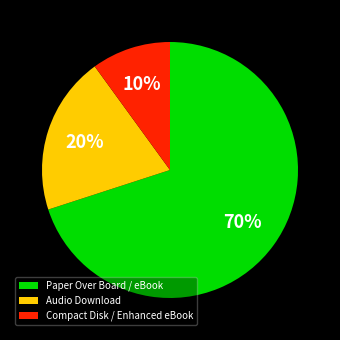

Count the number of slices in the pie.

3